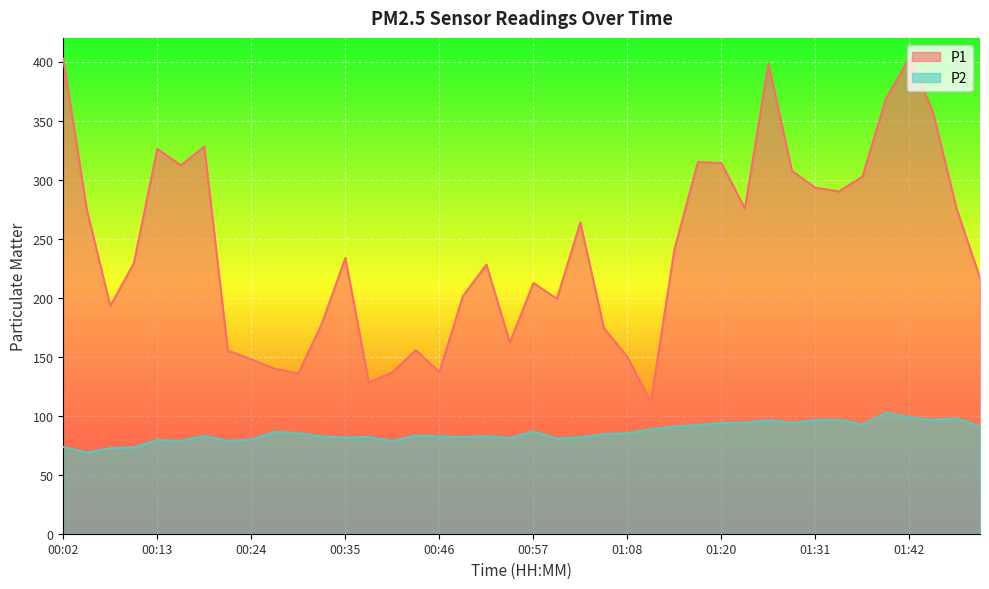

Which series has the largest total across all categories?

P1